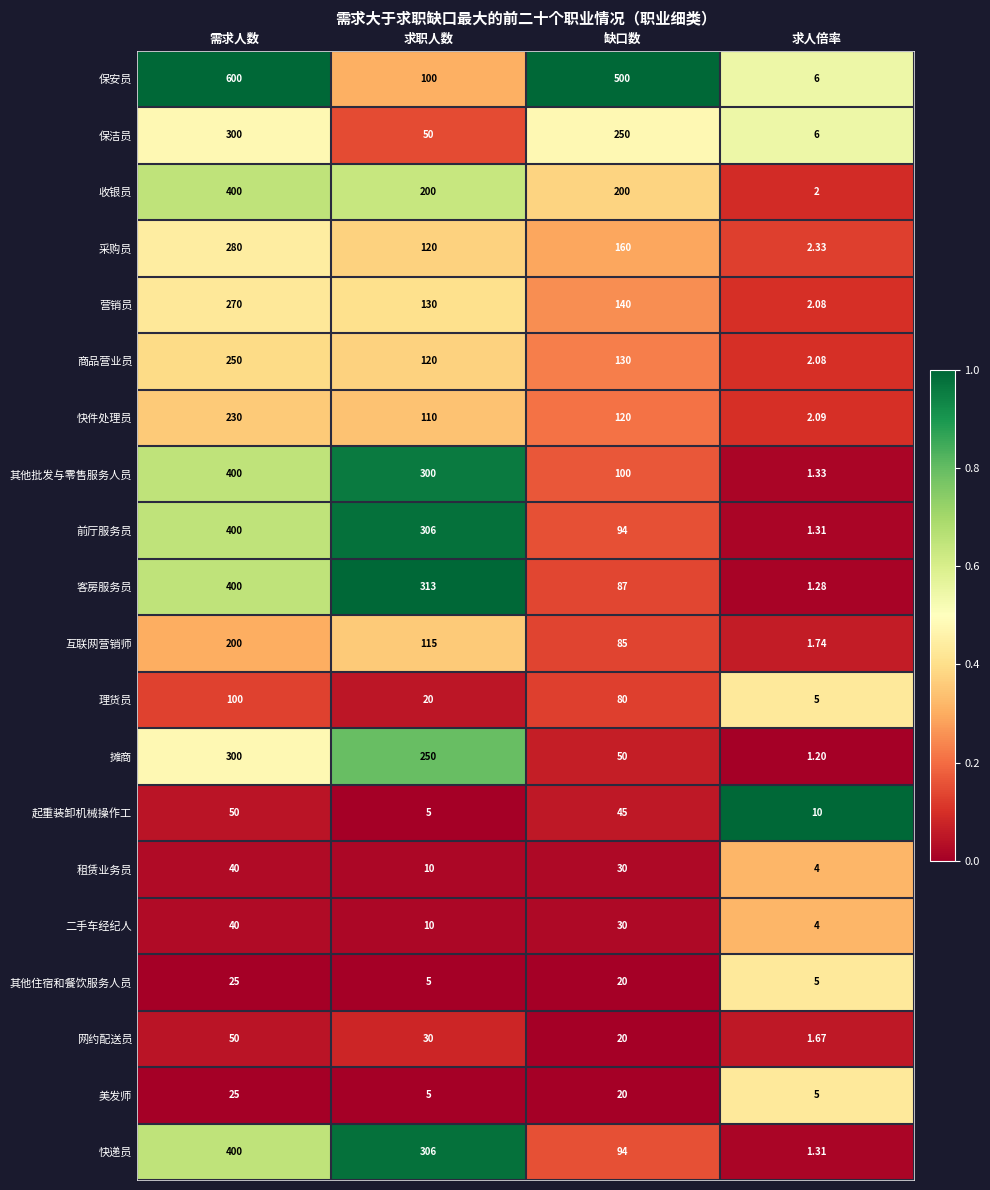

Which series has the widest spread of values?

保安员